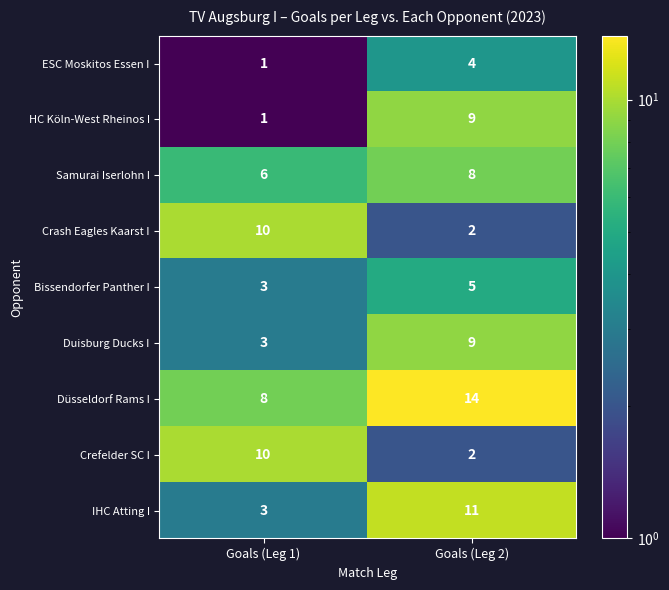

List the labels in order of Samurai Iserlohn I value, smallest first.

Goals (Leg 1), Goals (Leg 2)